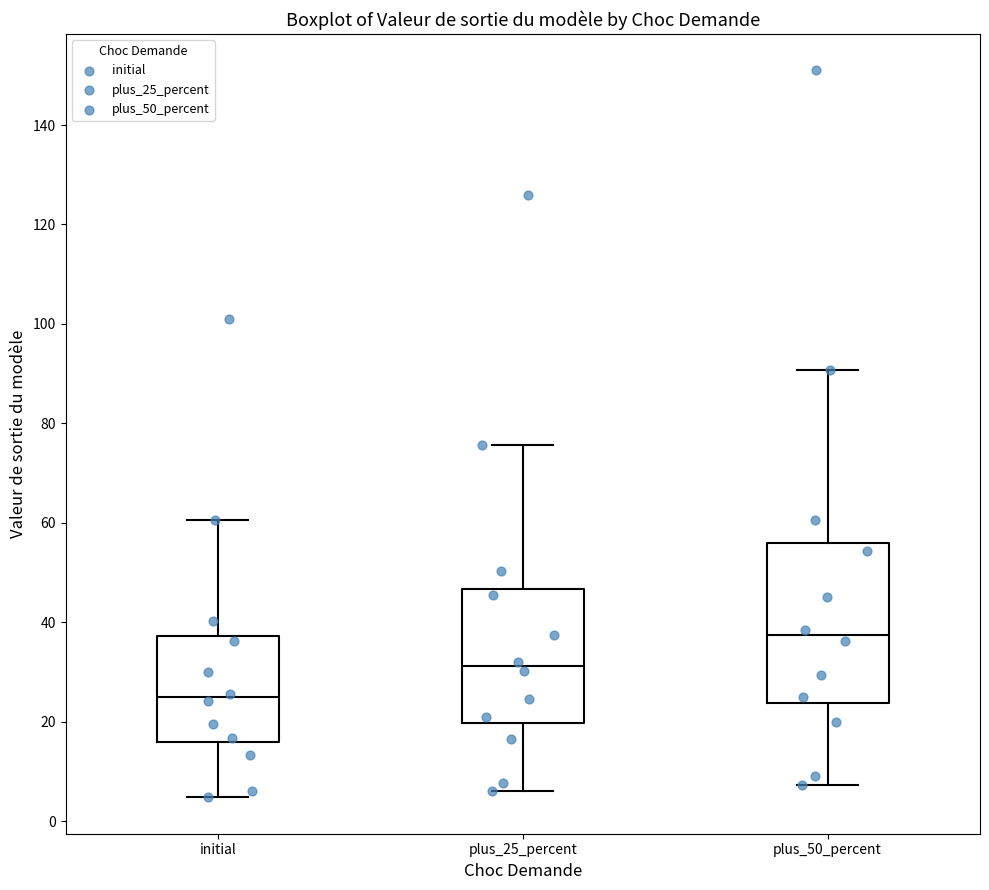

Reading left to right, read every box against the y-axis: the position of its median line, the range the box covers, and the ends of its whiskers. The values are not printed on the chart, so give them approximately, as read against the axis.

initial: median 24, box 16 to 38, whiskers 4 to 60
plus_25_percent: median 32, box 20 to 46, whiskers 6 to 76
plus_50_percent: median 38, box 24 to 56, whiskers 8 to 90